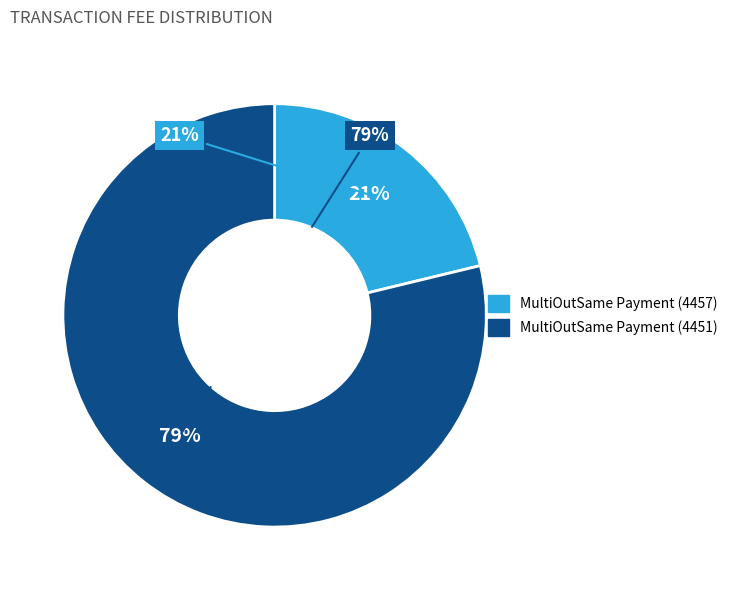

To the nearest percent, what is the average slice percentage?

50%